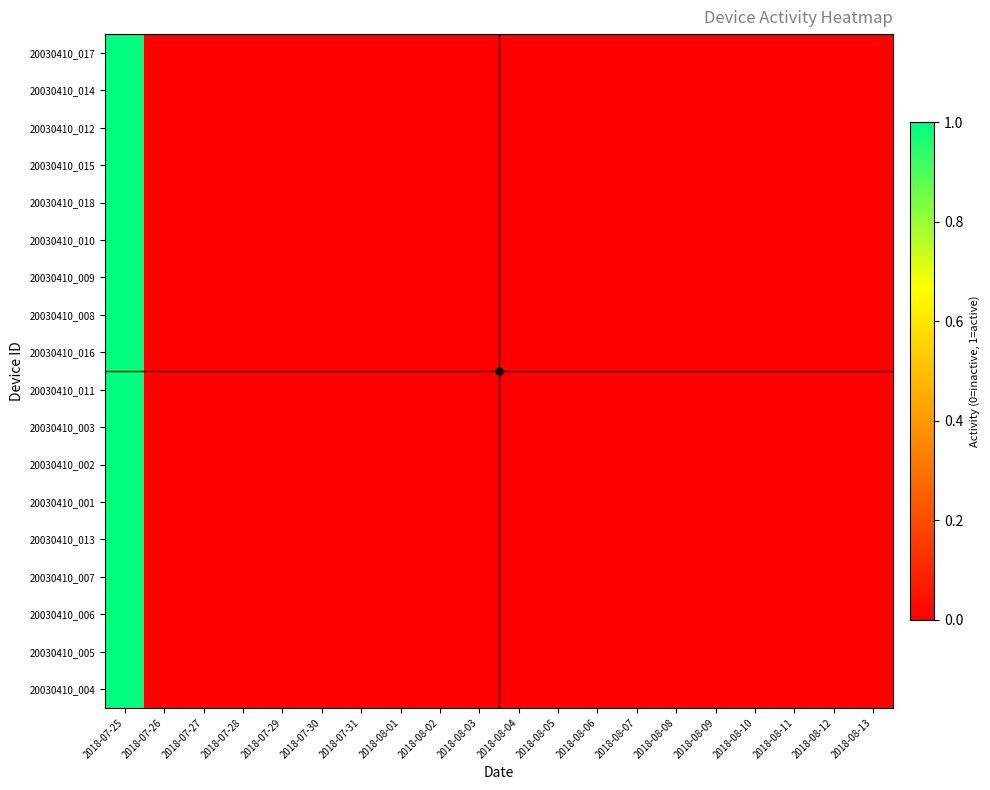

Which series has the largest range (max minus min)?

20030410_017